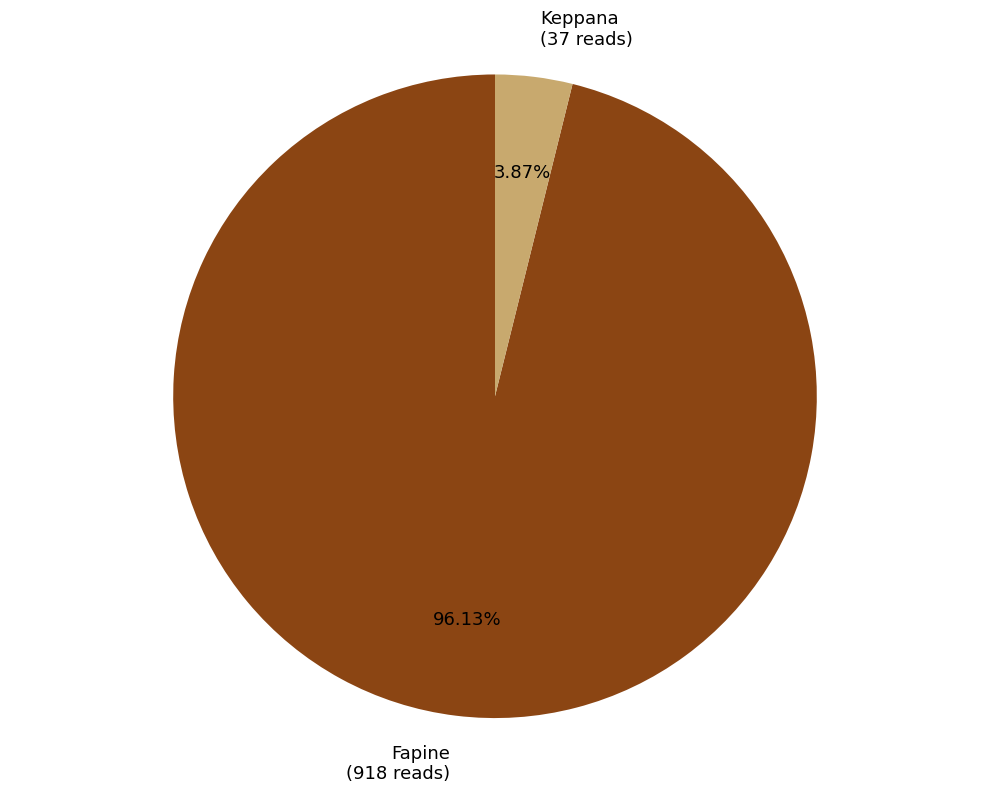

Rank the categories by value from lowest to highest.

Keppana, Fapine